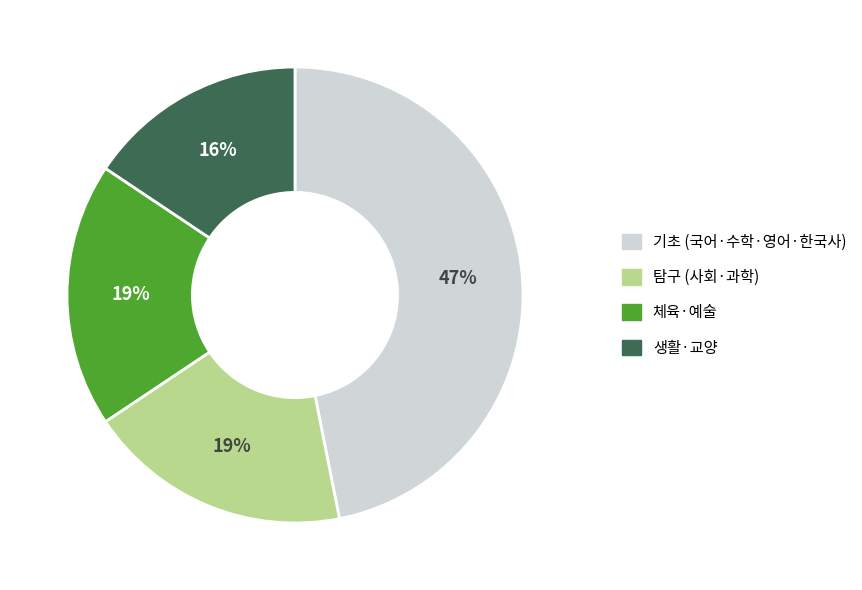

Does any single category account for the majority?

No